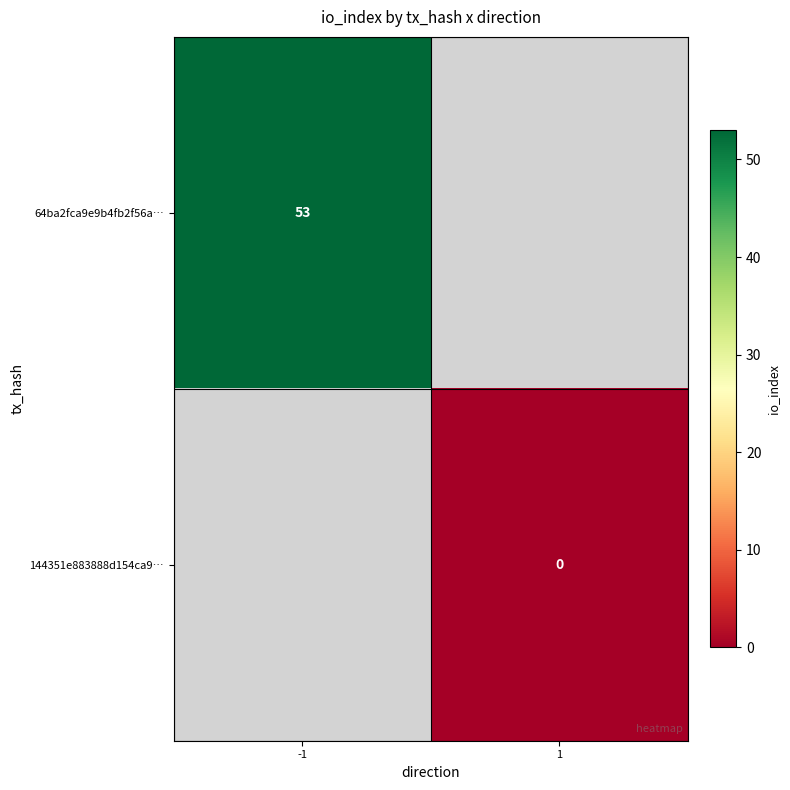

Which series has the widest spread of values?

64ba2fca9e9b4fb2f56a…